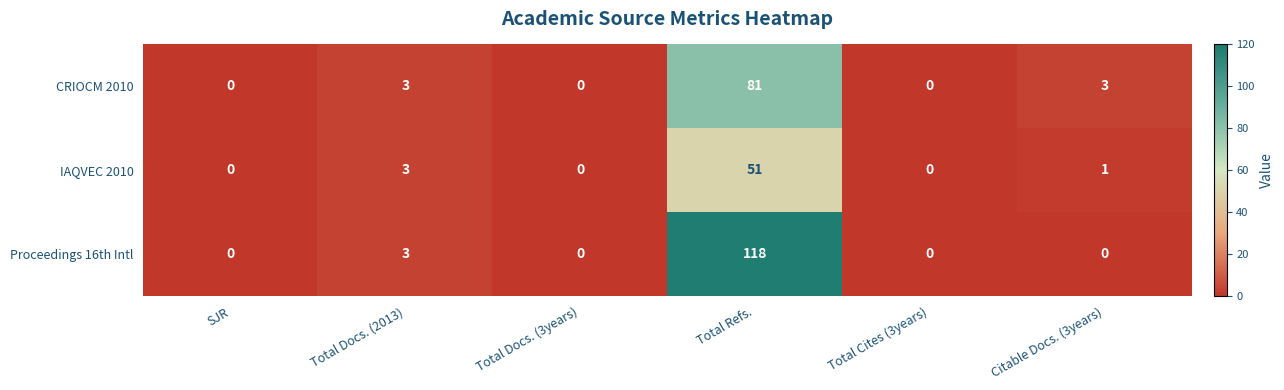

Which series has the widest spread of values?

Proceedings 16th Intl